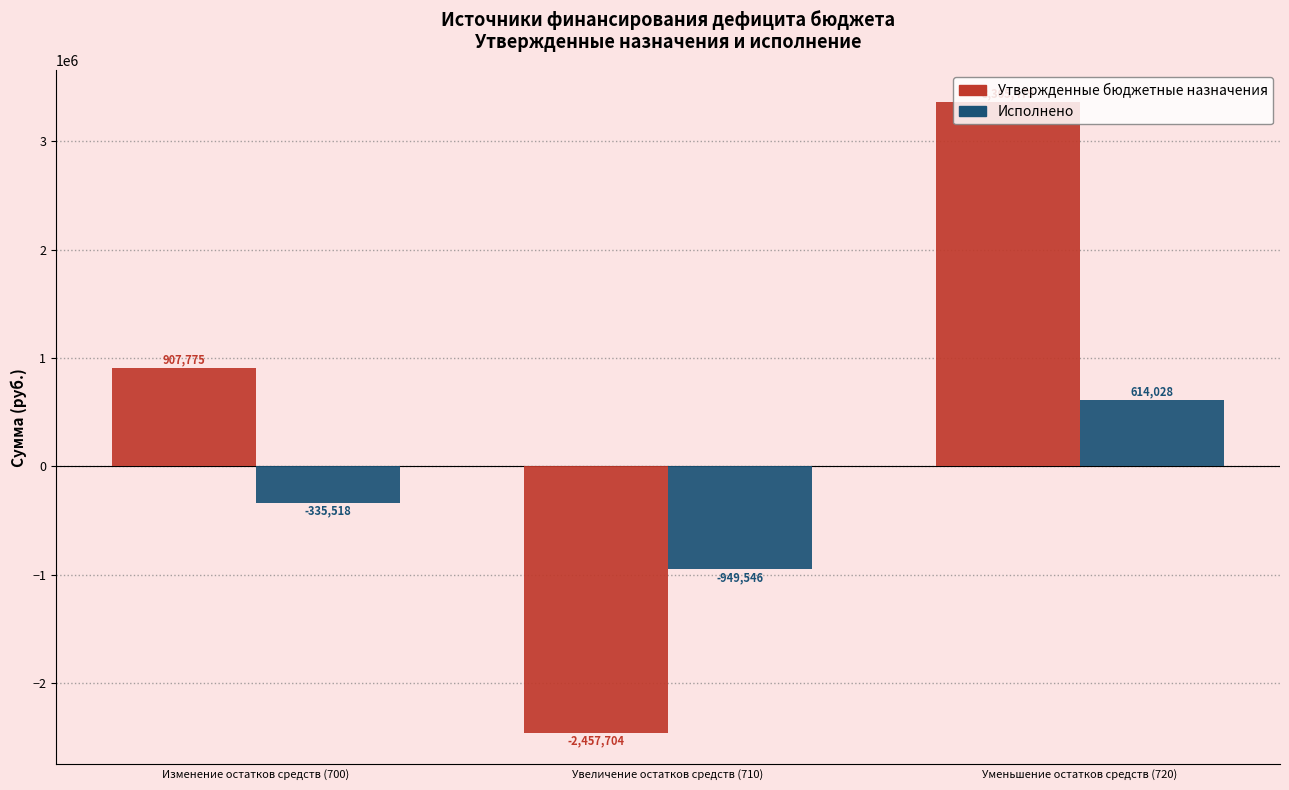

Is the value of Утвержденные бюджетные назначения at Уменьшение остатков средств (720) greater than the value of Исполнено at Уменьшение остатков средств (720)?

Yes